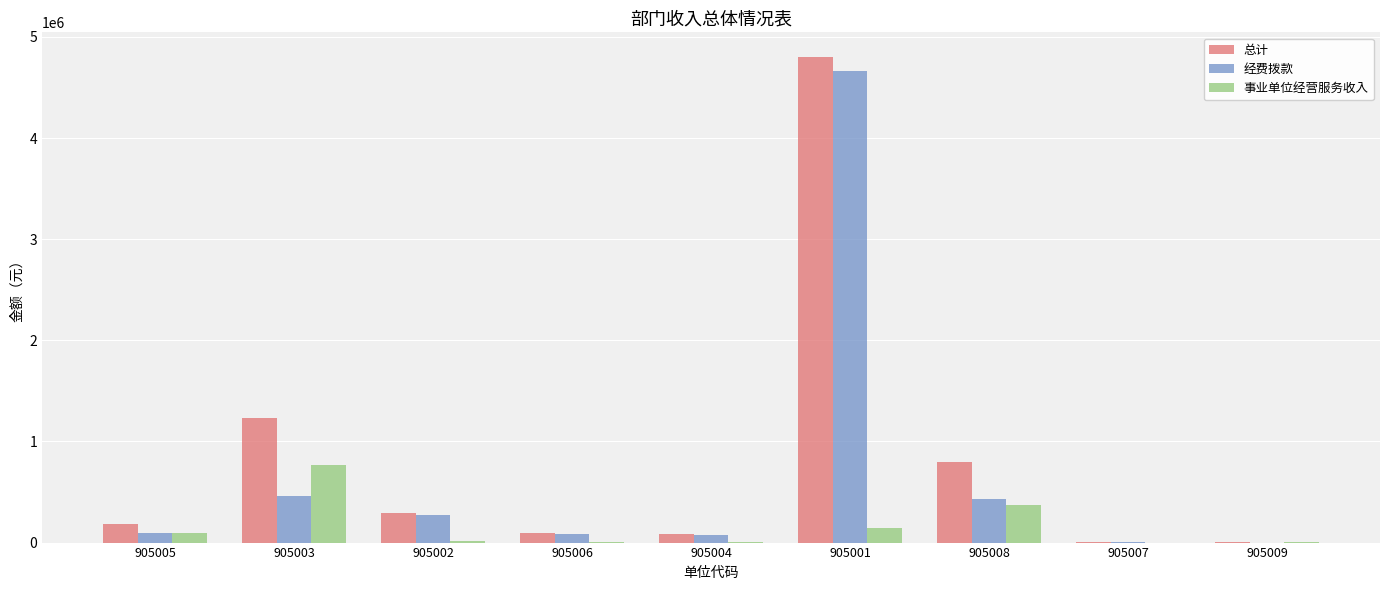

How many groups of bars are there?

9